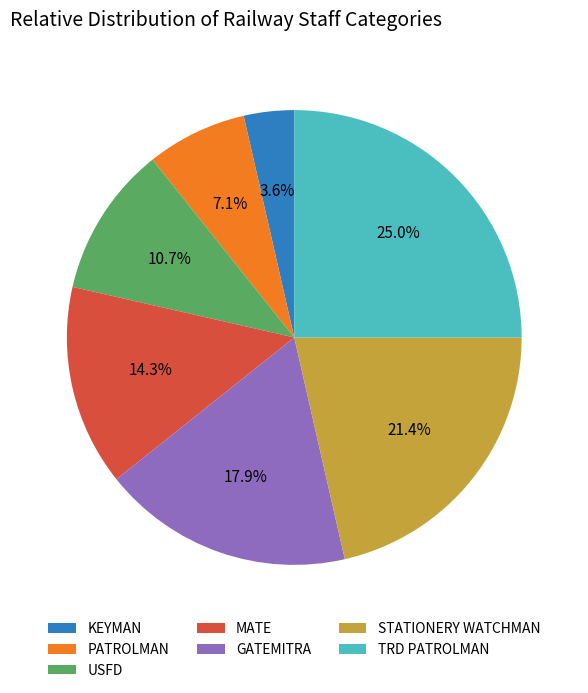

What is the total percentage of TRD PATROLMAN and GATEMITRA?

42.9%